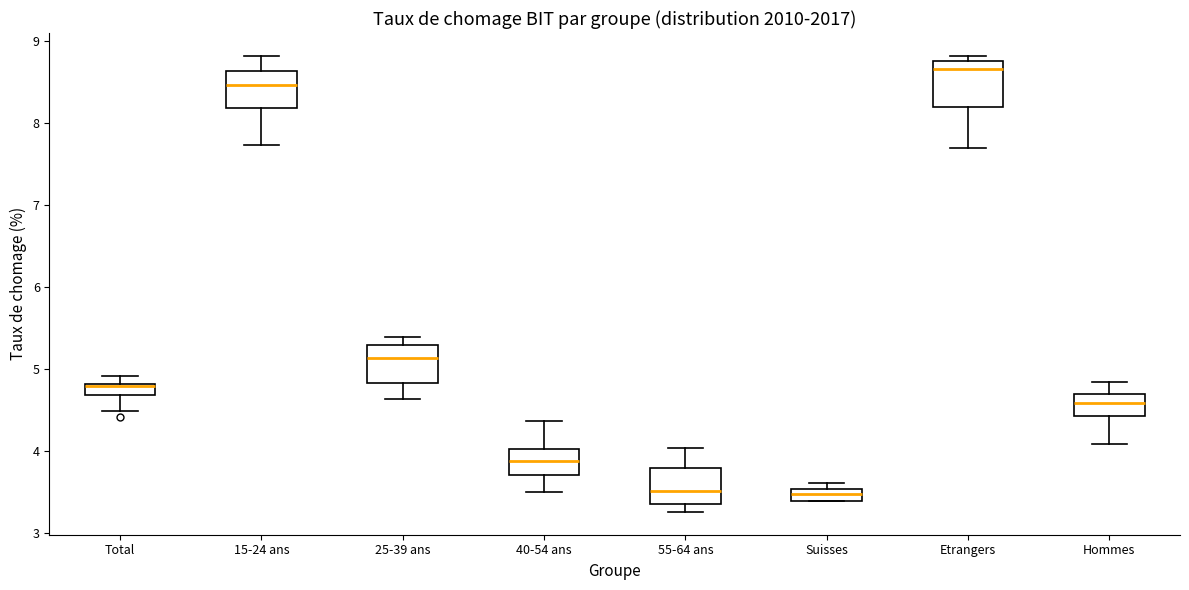

Where does the lower whisker of the box for Hommes end on the y-axis? The values are not printed on the chart, so give them approximately, as read against the axis.

4.1